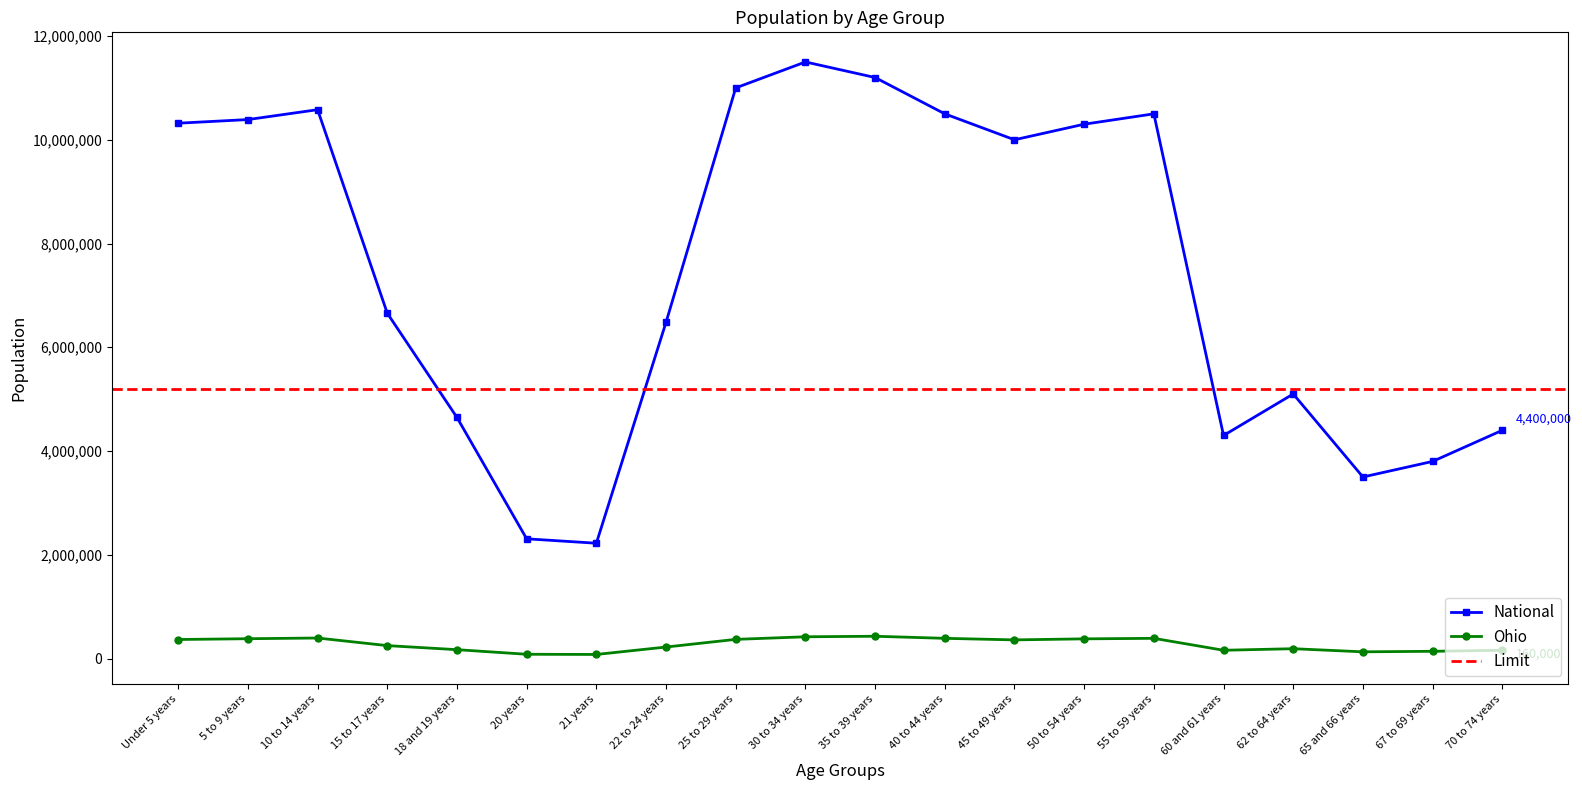

Does the chart display data point markers on the line(s)?

Yes